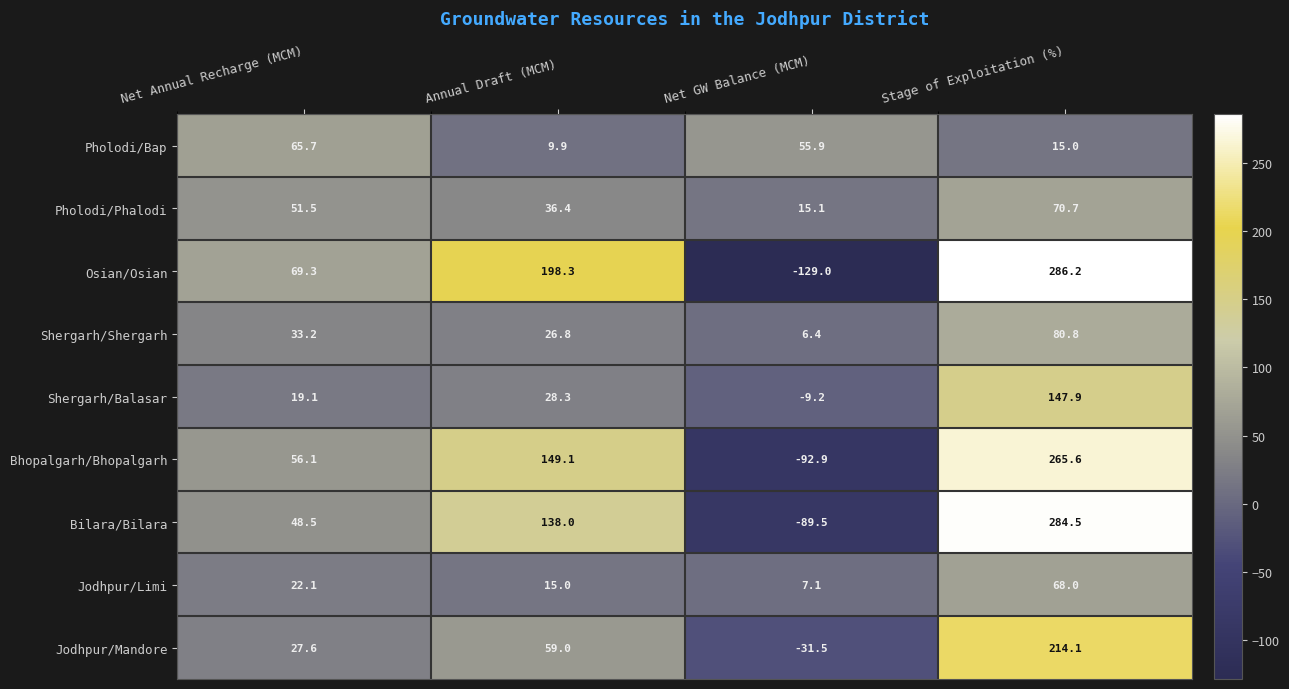

Which category has the lowest value across all series?

Net GW Balance (MCM)